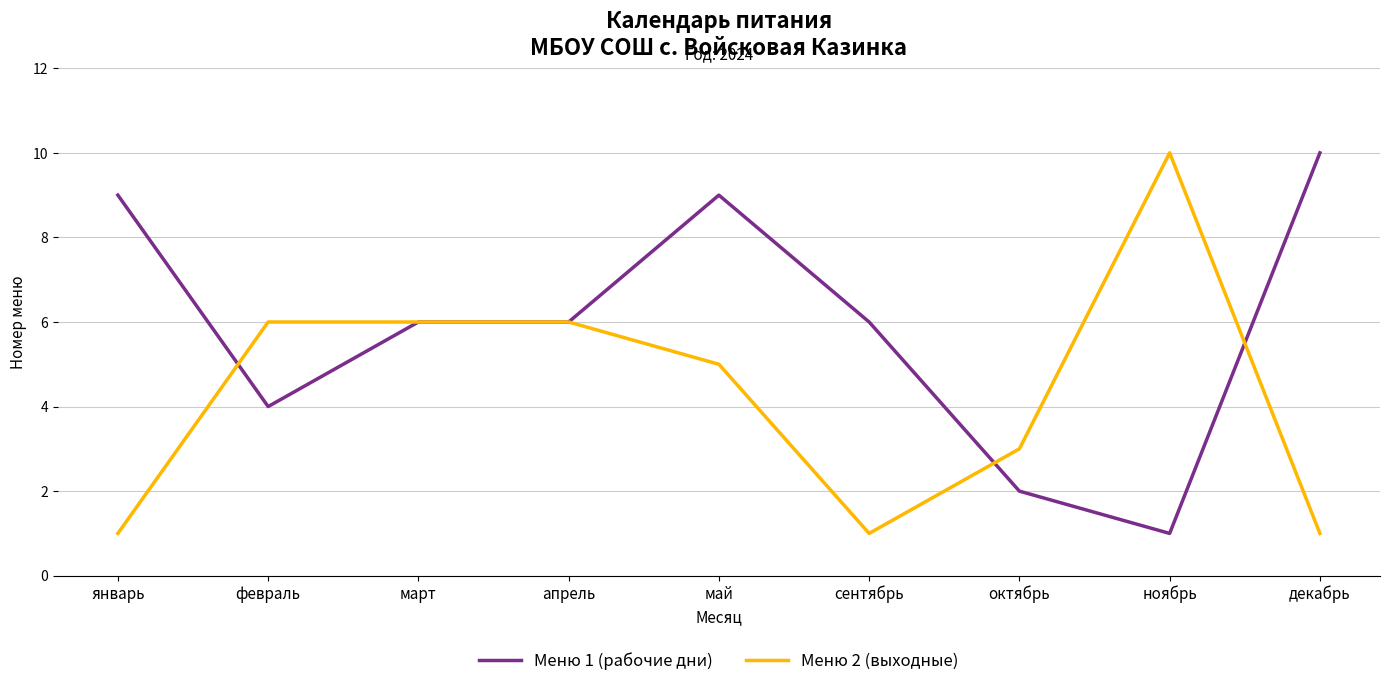

What is the greatest value displayed?

10